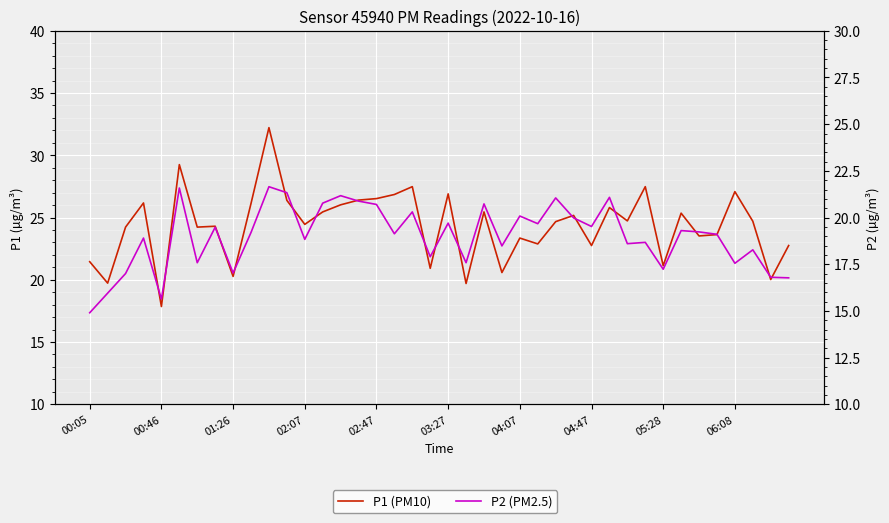

Which series has the widest spread of values?

P1 (PM10)